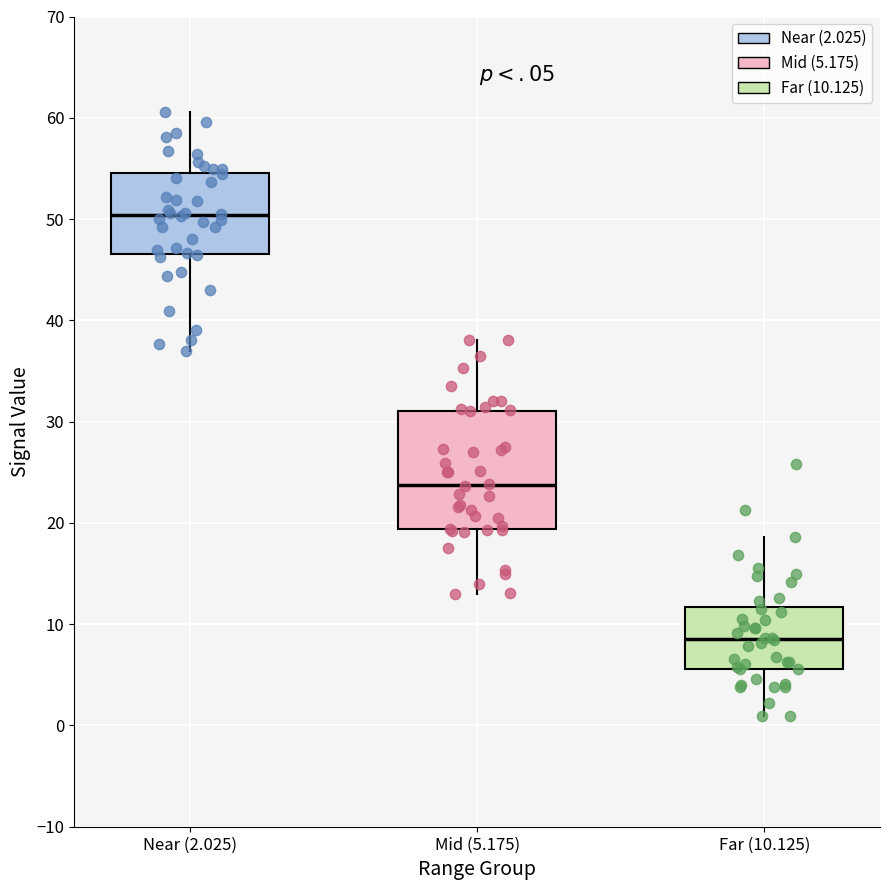

Reading left to right, read every box against the y-axis: the position of its median line, the range the box covers, and the ends of its whiskers. The values are not printed on the chart, so give them approximately, as read against the axis.

Near (2.025): median 50, box 47 to 55, whiskers 37 to 61
Mid (5.175): median 24, box 19 to 31, whiskers 13 to 38
Far (10.125): median 9, box 6 to 12, whiskers 1 to 19